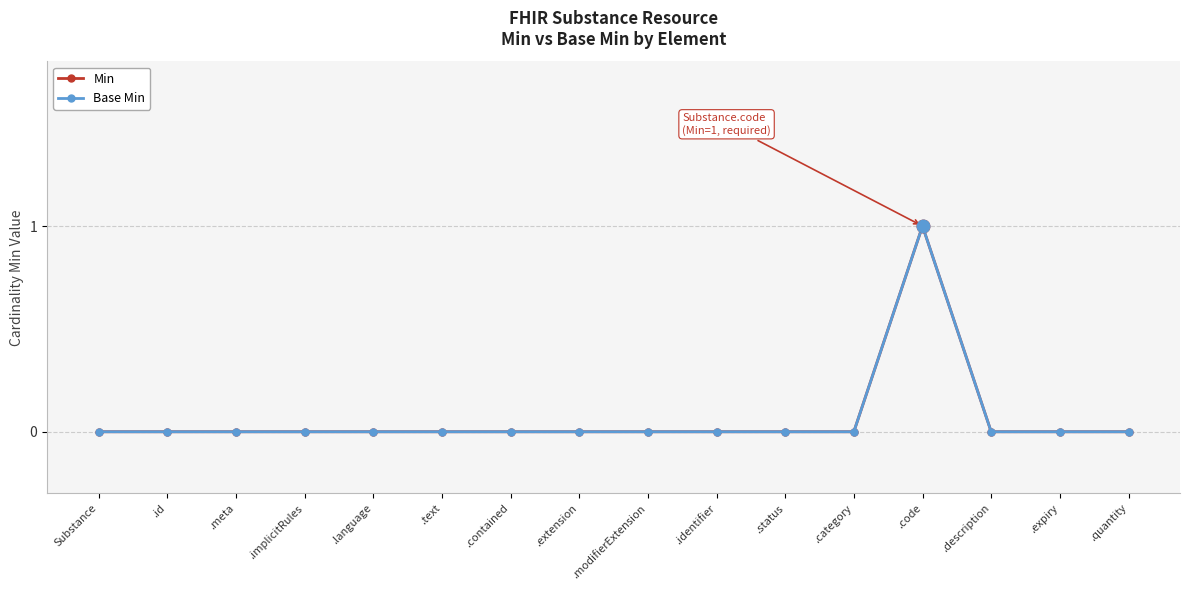

Does the chart have visible grid lines?

Yes